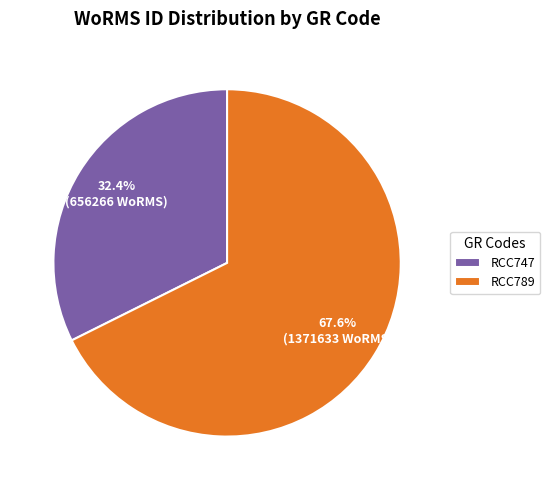

Is the sum of RCC747 and RCC789 greater than half?

Yes